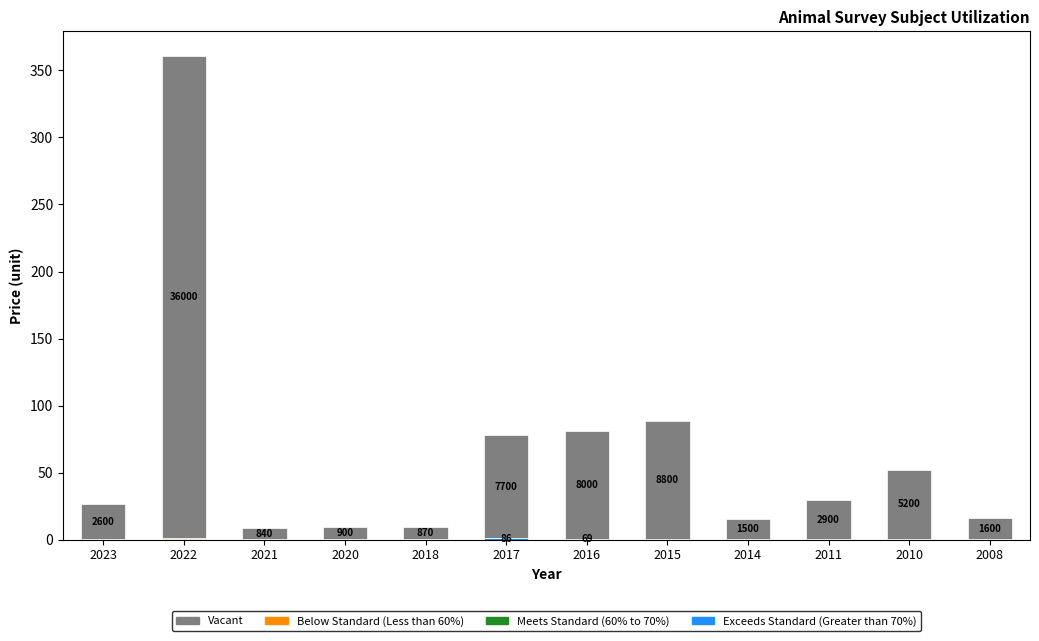

Rank the series by their maximum value, from highest to lowest.

Vacant, Exceeds Standard (Greater than 70%), Meets Standard (60% to 70%), Below Standard (Less than 60%)